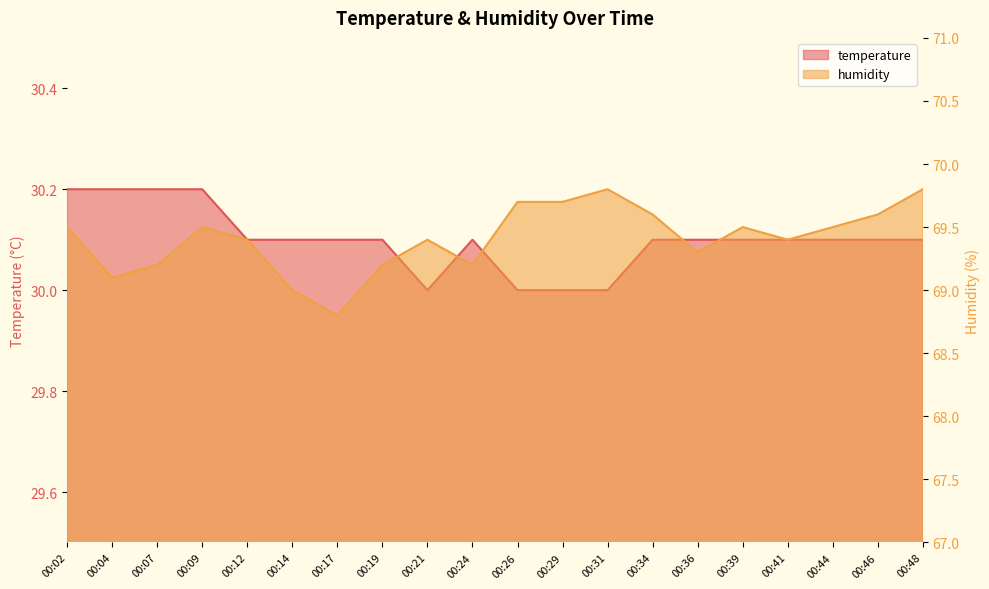

Between 00:04 and 00:29, which series saw the biggest shift?

humidity